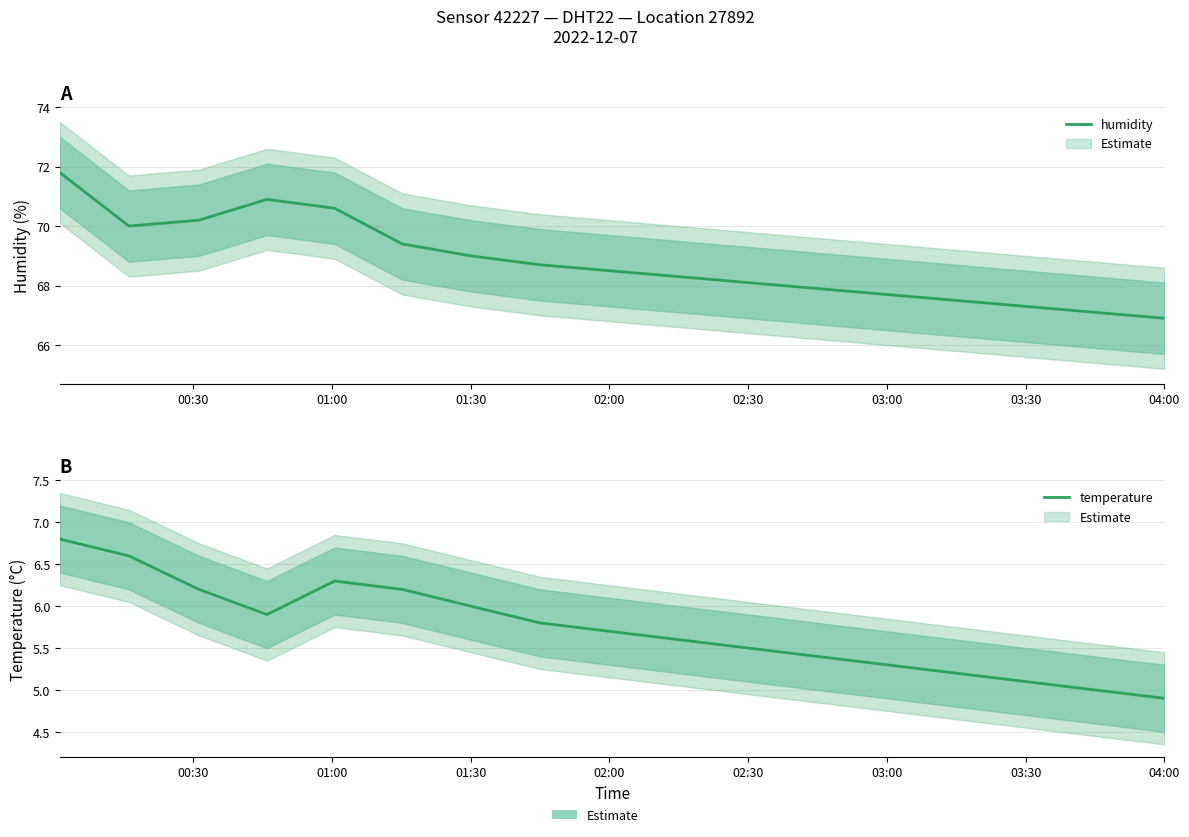

What are all the series names shown in the legend?

humidity, temperature